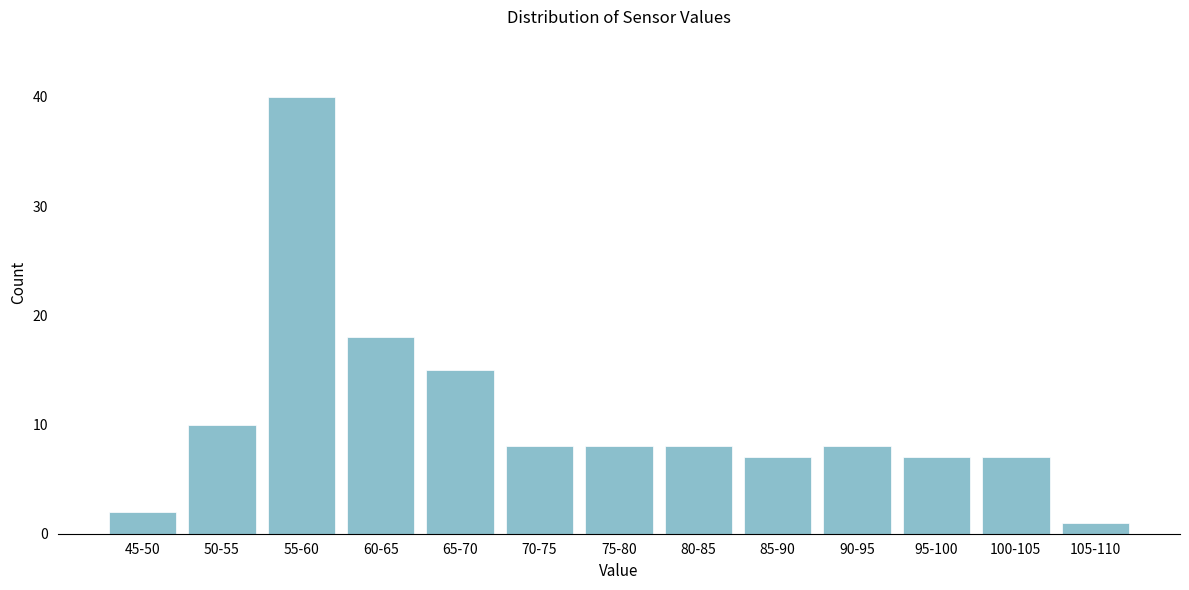

Reading right to left, extract all data points from this chart.

105-110=1	100-105=7	95-100=7	90-95=8	85-90=7	80-85=8	75-80=8	70-75=8	65-70=15	60-65=18	55-60=40	50-55=10	45-50=2